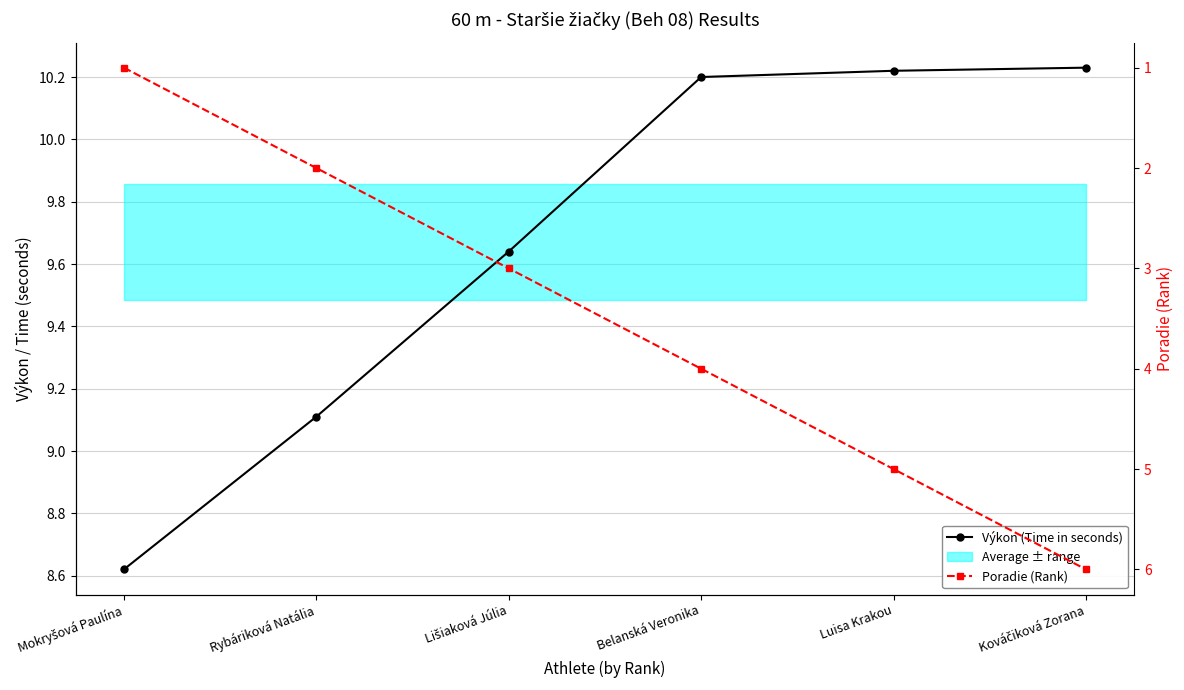

Rank the categories by Poradie (Rank) value from lowest to highest.

Mokryšová Paulína, Rybáriková Natália, Lišiaková Júlia, Belanská Veronika, Luisa Krakou, Kováčiková Zorana